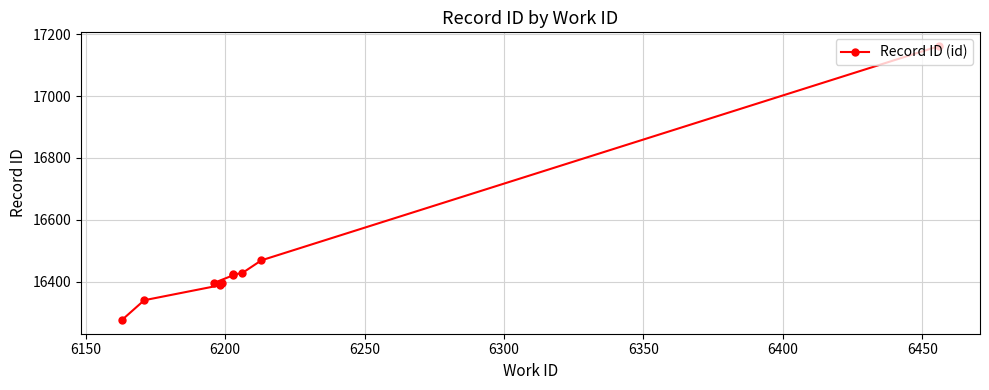

Reading left to right, extract all data points from this chart.

16276	16340	16388	16395	16396	16421	16424	16427	16469	17162